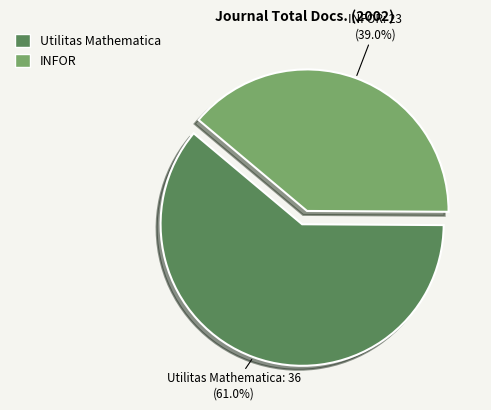

What percentage is NOT represented by Utilitas Mathematica?

39.0%